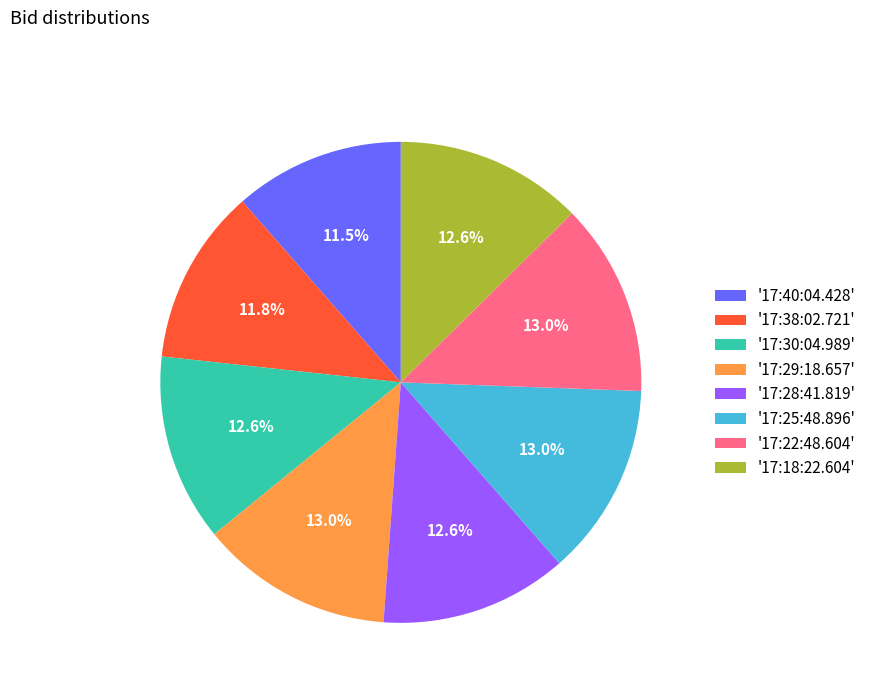

Between '17:30:04.989' and '17:40:04.428', which is larger?

'17:30:04.989'